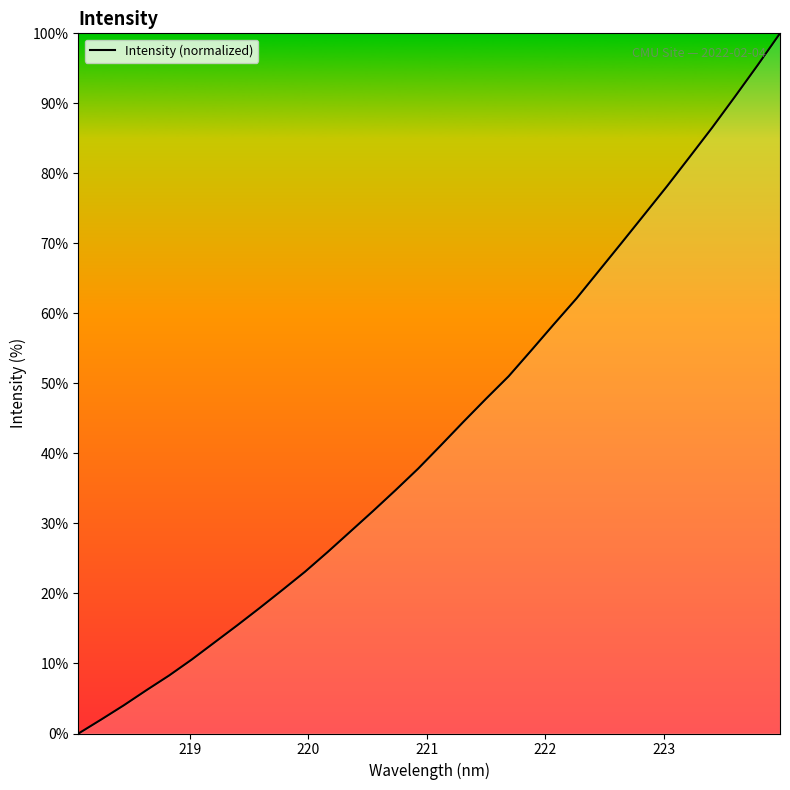

What is the greatest value displayed?

100.0